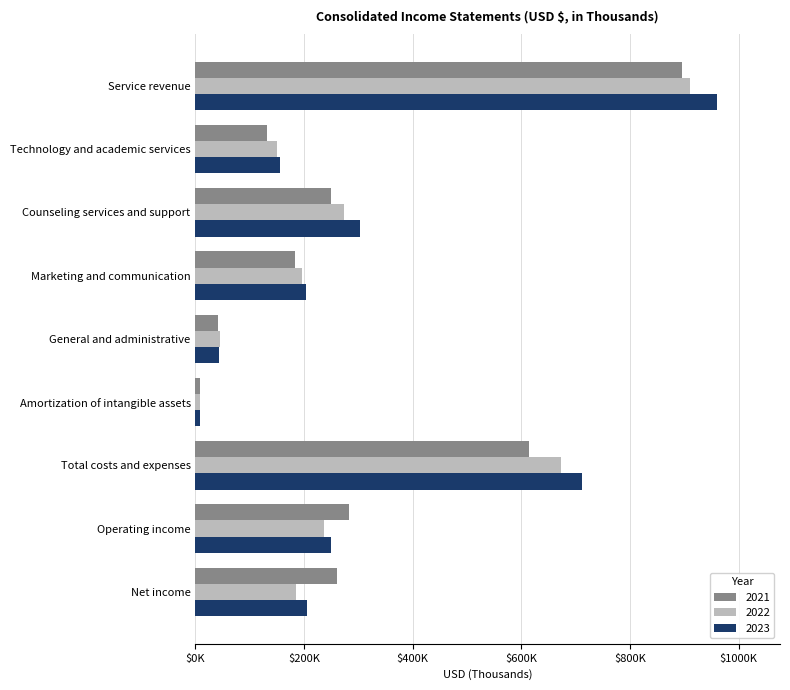

Which series has the largest total across all categories?

2023